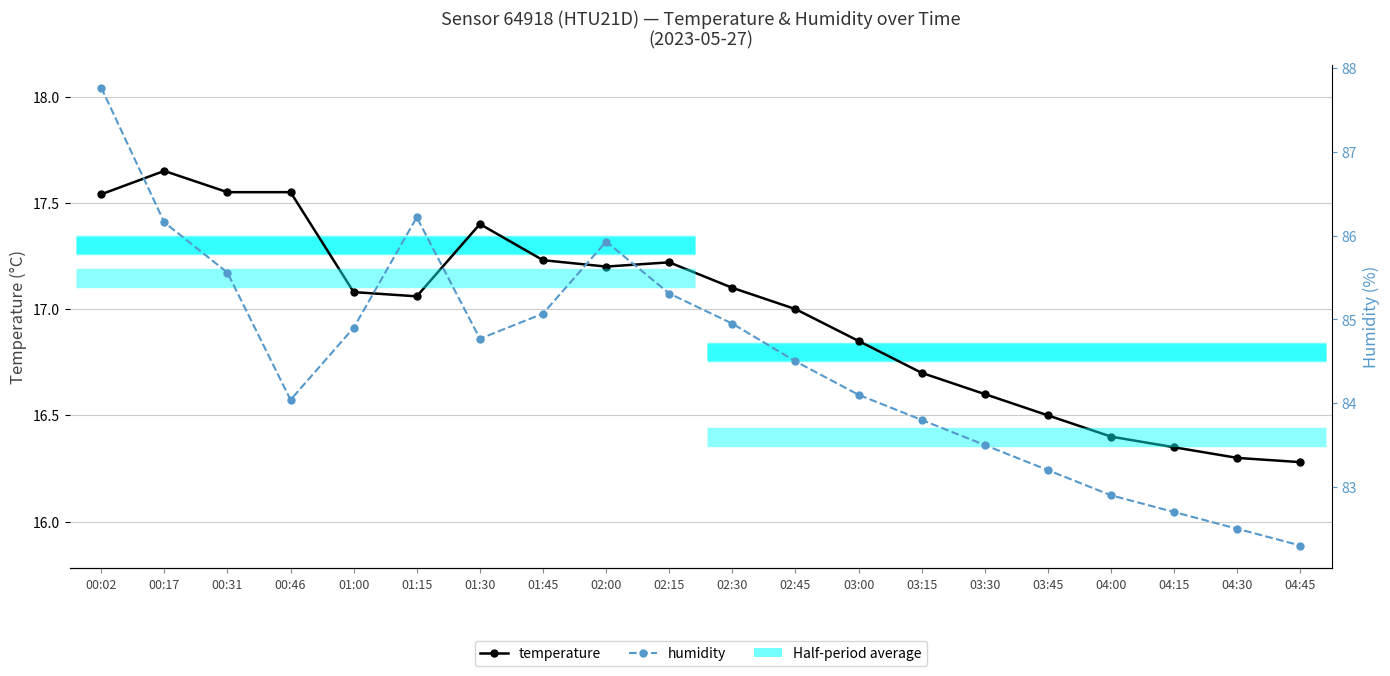

Which category has the lowest value in the temperature series?

04:45